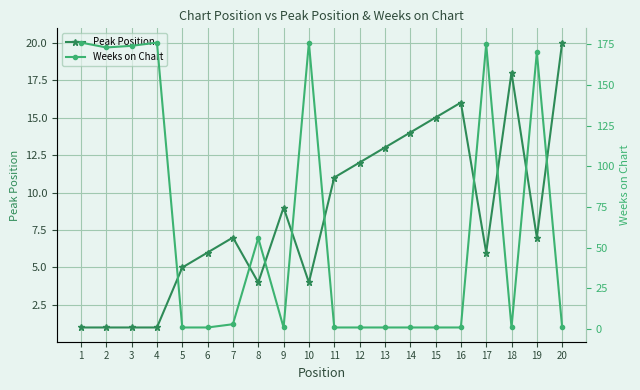

Which series changed the most between 15 and 18?

Peak Position